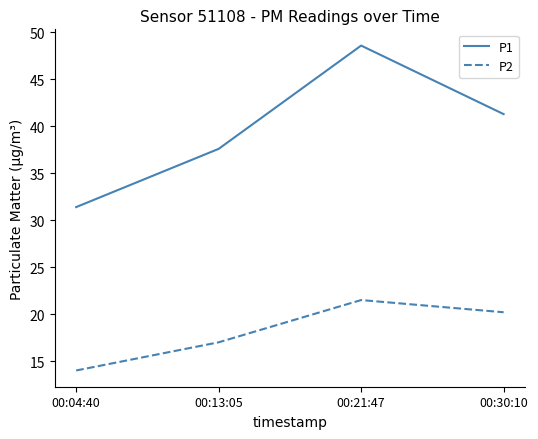

Reading right to left, what are all the values shown in this chart?

P1: 41.3	48.6	37.6	31.4
P2: 20.2	21.5	17.0	14.0